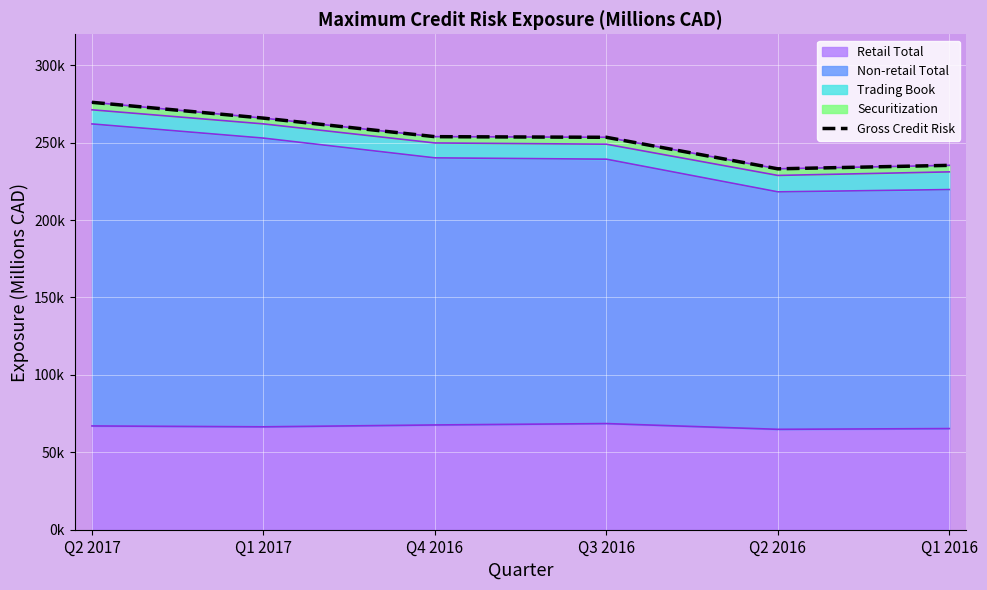

What is the difference between the second highest and second lowest values?

30505